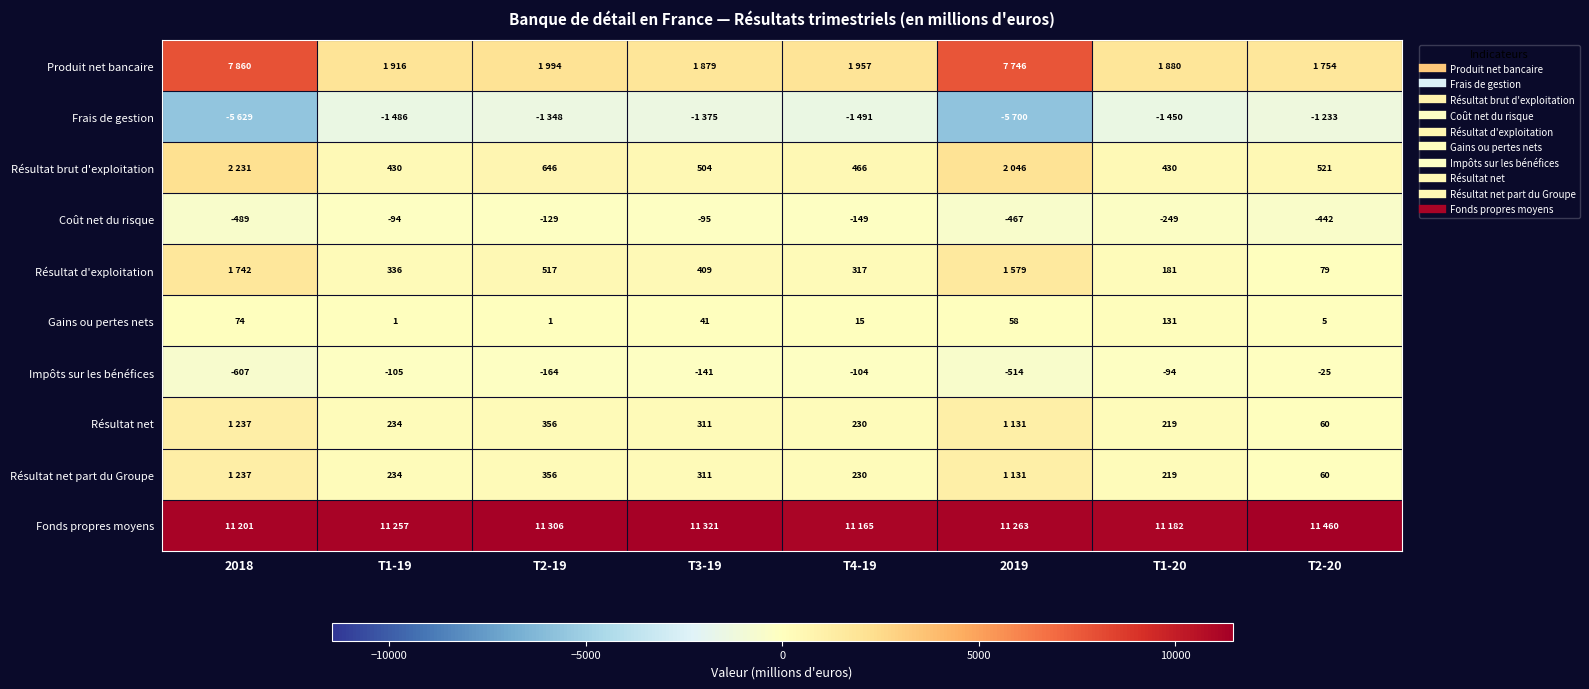

Where does the Résultat d'exploitation series first go above 409?

2018